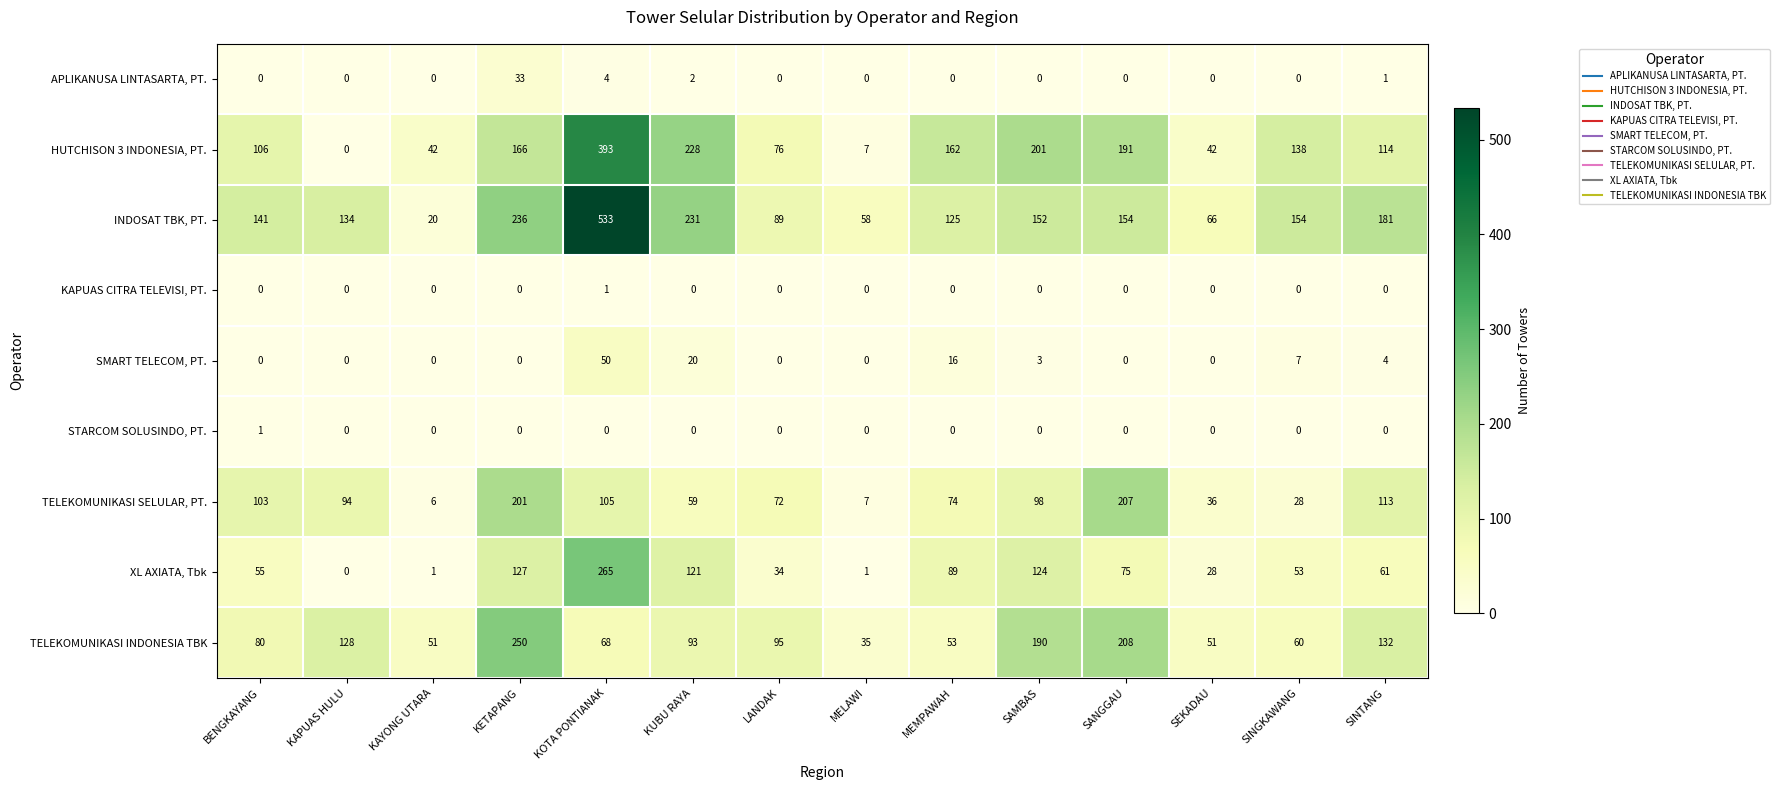

What is the maximum value shown in the chart?

533